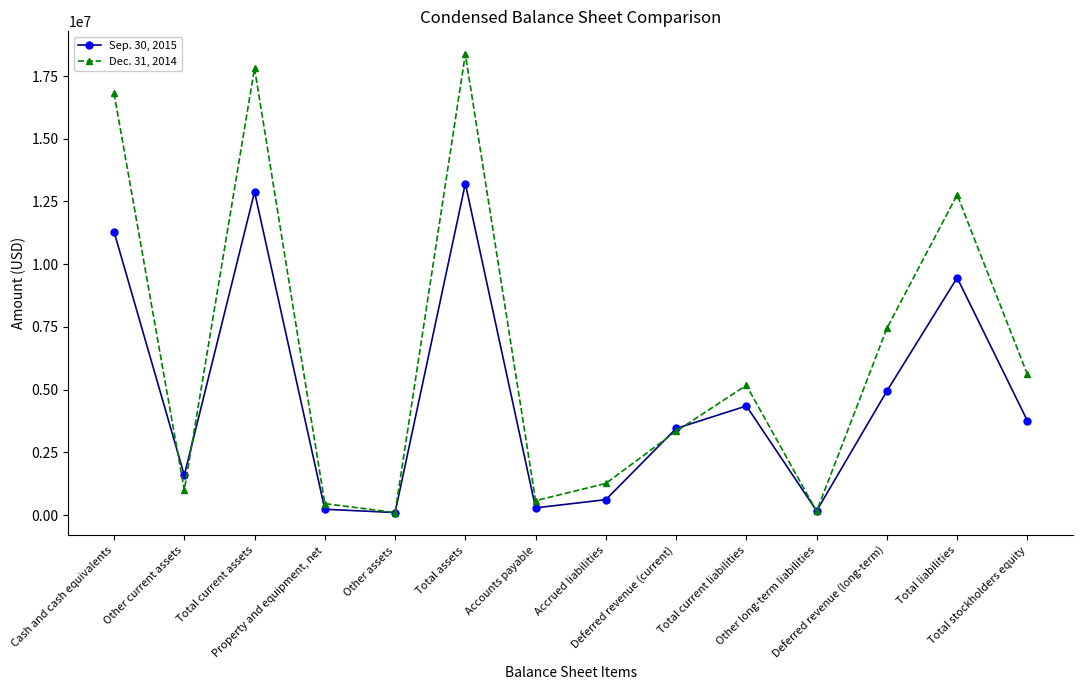

At how many categories does at least one series exceed 7841166?

4